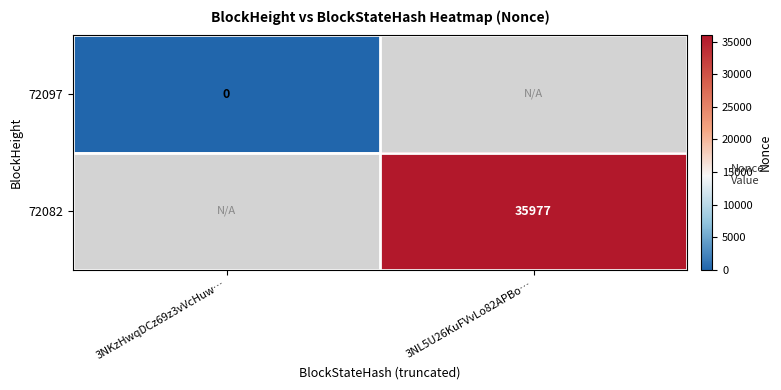

Is the value of 72082 at 3NL5U26KuFVvLo82APBo… greater than the value of 72097 at 3NKzHwqDCz69z3vVcHuw…?

Yes